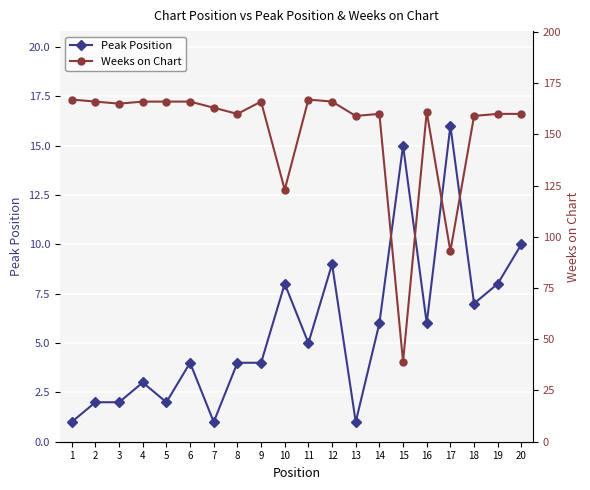

At which category is the sum across all series the highest?

12